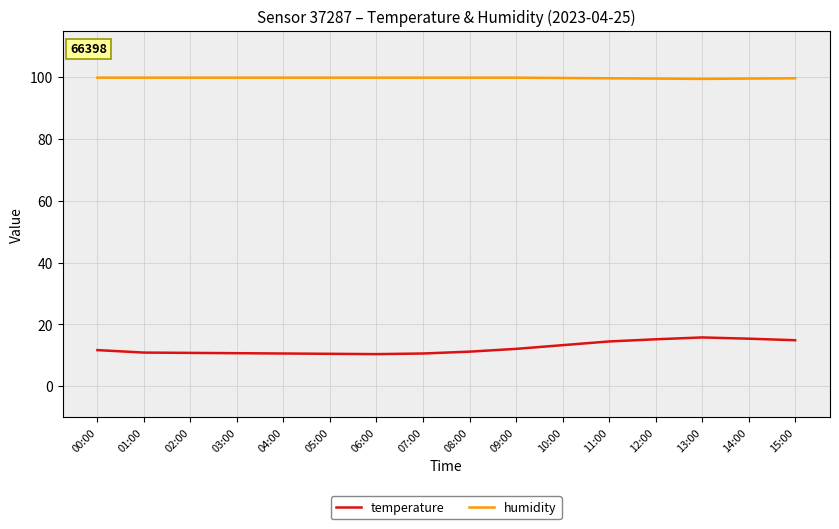

The humidity series shows 99.9 at 05:00. True or false?

True